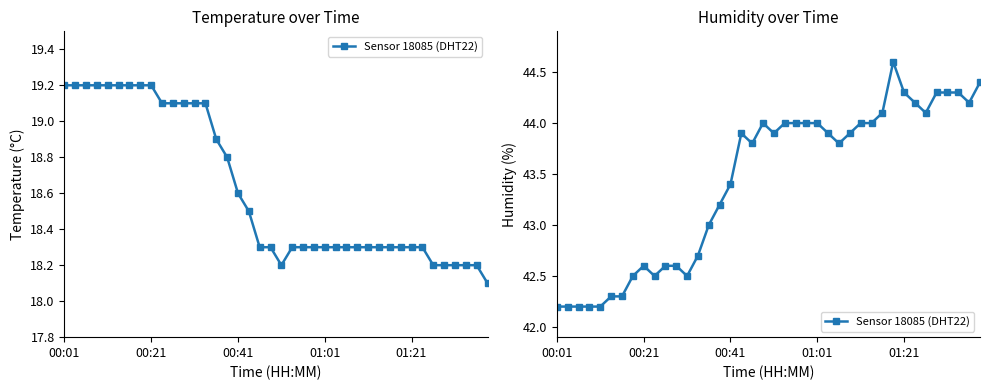

Read the value at 01:01.

44.0